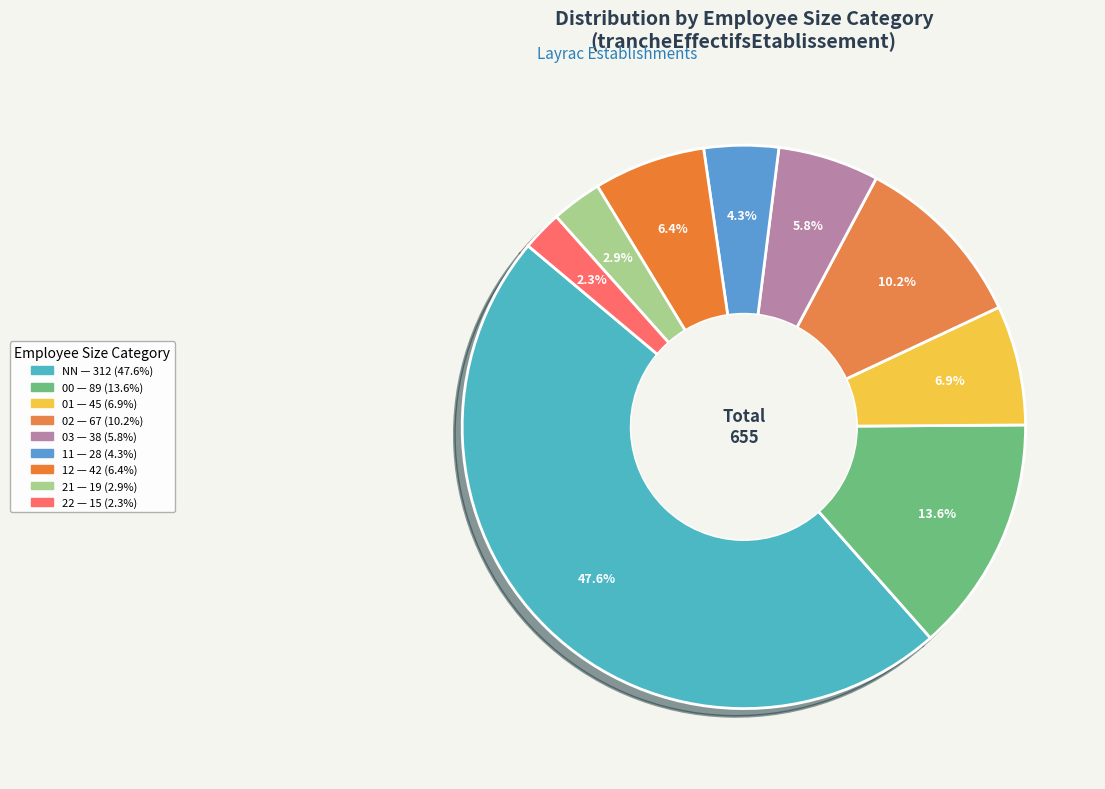

How many slices are in this pie chart?

9